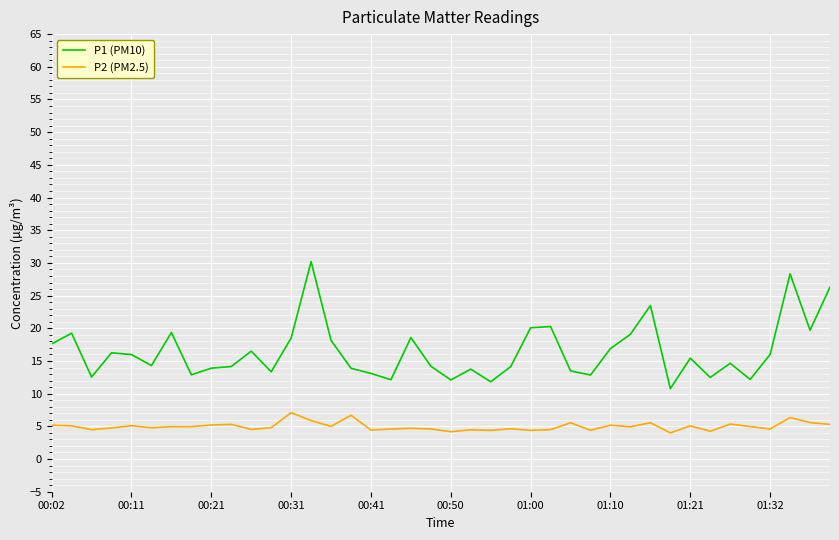

What is the difference between the maximum and minimum values in the P2 (PM2.5) series?

3.1